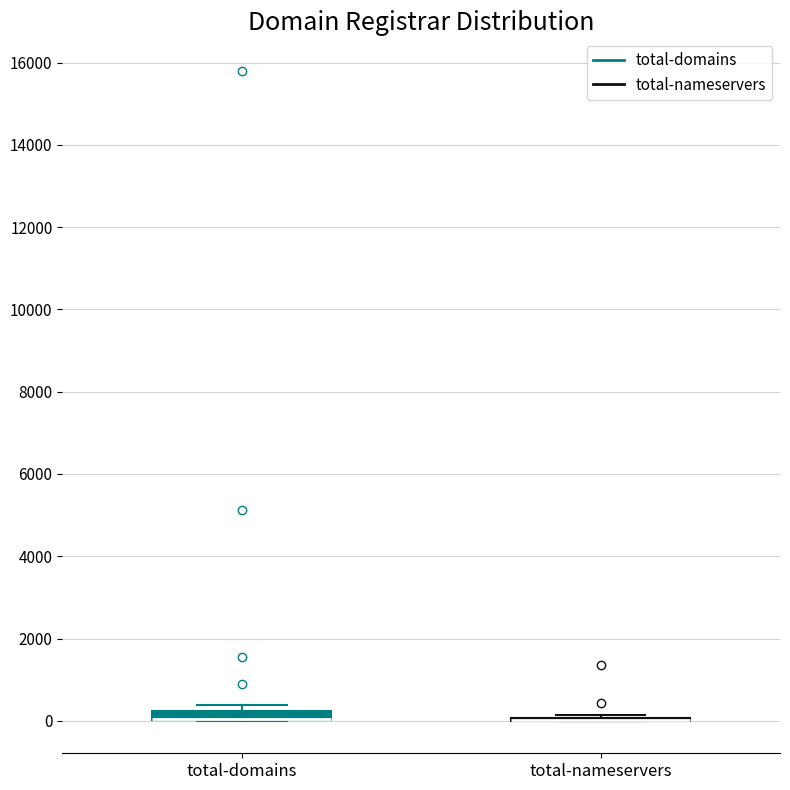

Where is the lower edge of the box for total-domains on the y-axis? The values are not printed on the chart, so give them approximately, as read against the axis.

0